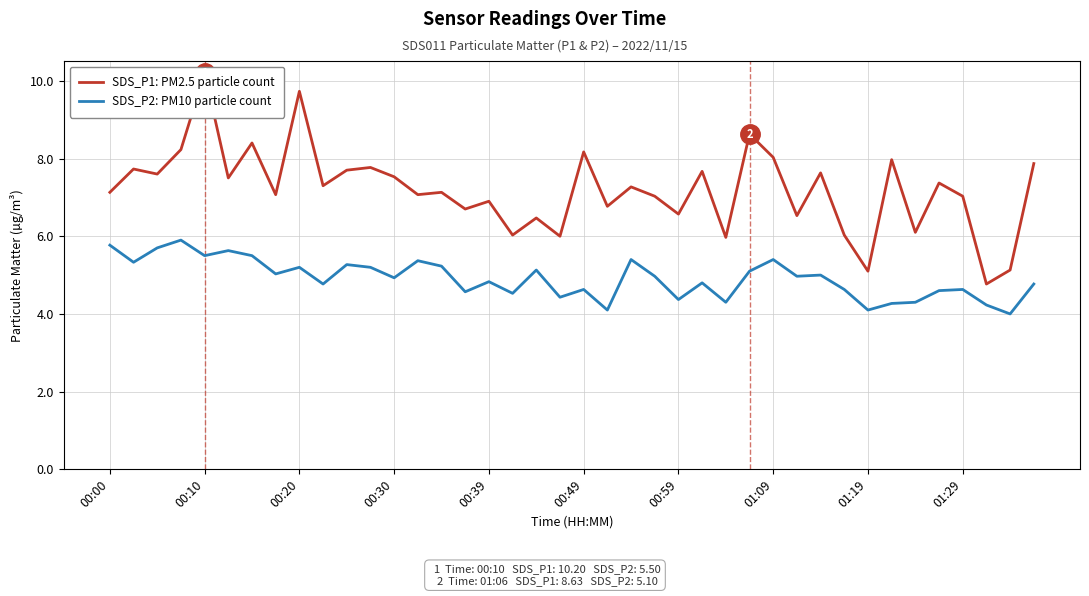

What is the highest value of the SDS_P2: PM10 particle count series?

5.9